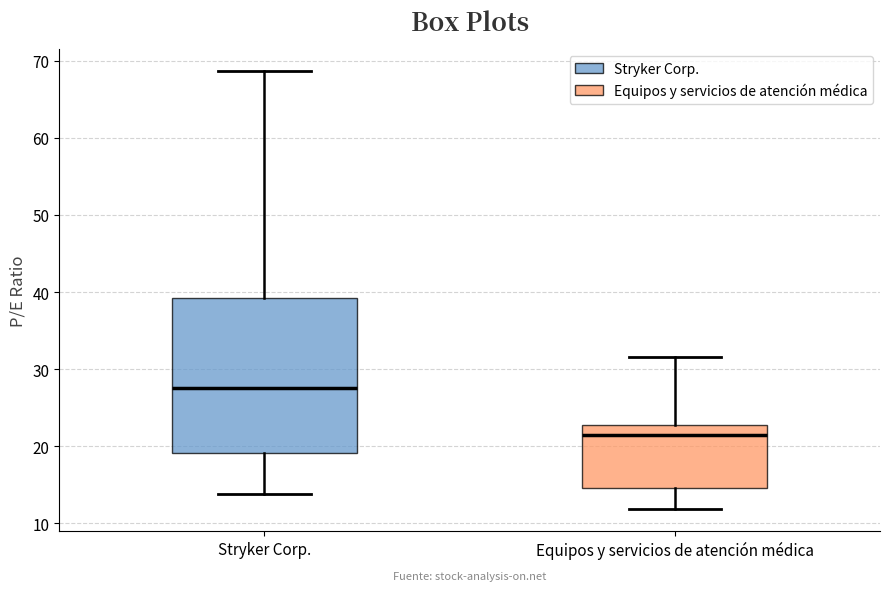

Reading left to right, read every box against the y-axis: the position of its median line, the range the box covers, and the ends of its whiskers. The values are not printed on the chart, so give them approximately, as read against the axis.

Stryker Corp.: median 28, box 19 to 39, whiskers 14 to 69
Equipos y servicios de atención médica: median 21, box 15 to 23, whiskers 12 to 32